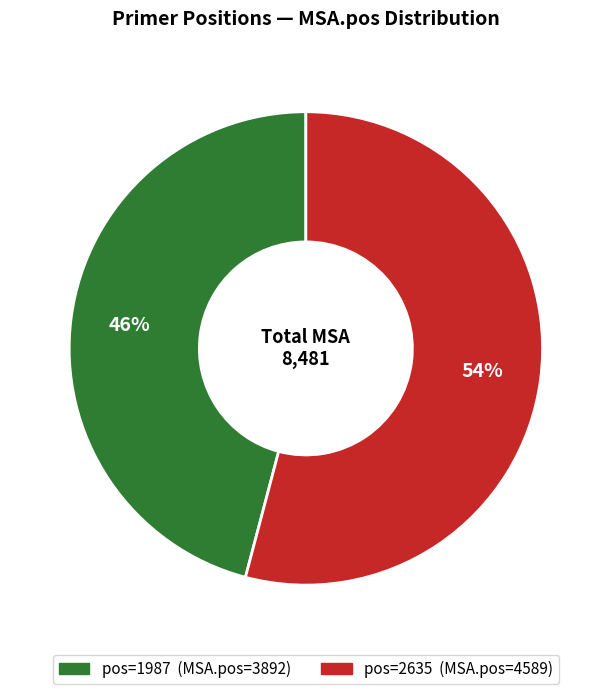

How many slices are in this pie chart?

2